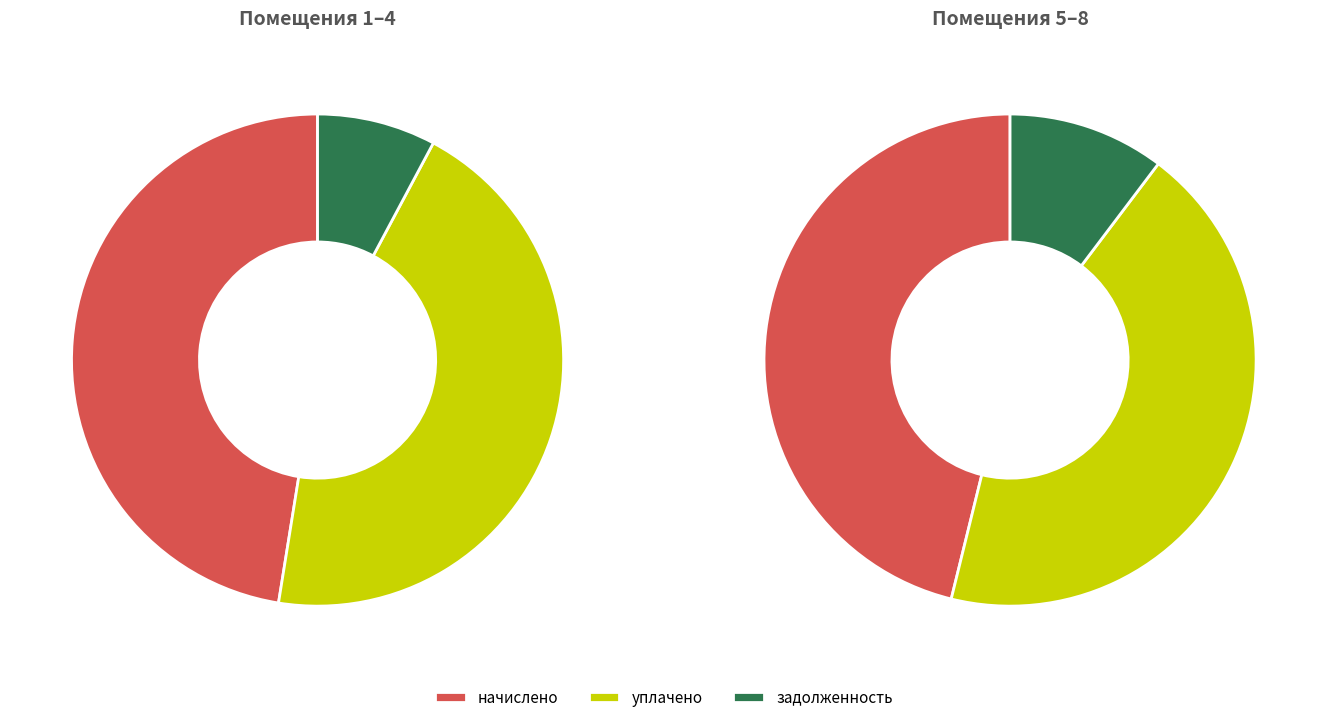

Is it true that 1 is 1% of the pie?

False